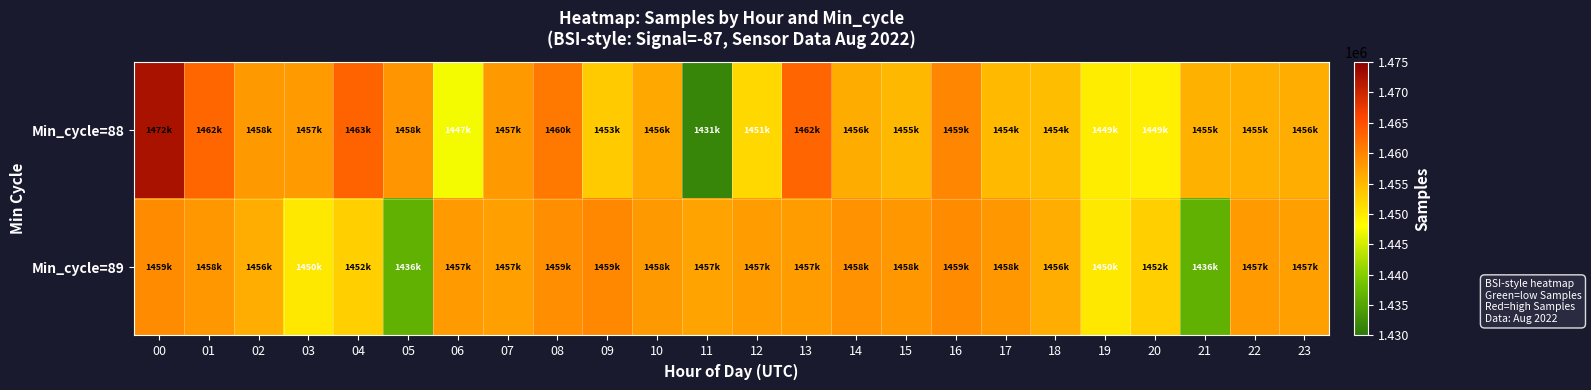

Reading right to left, transcribe all the data shown in this chart.

Min_cycle=88: 23=1456067	22=1455971	21=1455759	20=1449584	19=1449849	18=1454534	17=1454917	16=1459857	15=1455090	14=1456338	13=1462896	12=1451909	11=1431425	10=1456596	09=1453083	08=1460976	07=1457977	06=1447313	05=1458407	04=1463156	03=1457785	02=1458086	01=1462751	00=1472433
Min_cycle=89: 23=1457587	22=1457849	21=1436474	20=1452696	19=1450347	18=1456030	17=1458270	16=1459193	15=1458135	14=1458656	13=1457634	12=1457703	11=1457153	10=1458071	09=1459623	08=1459097	07=1457587	06=1457849	05=1436474	04=1452696	03=1450347	02=1456030	01=1458270	00=1459193